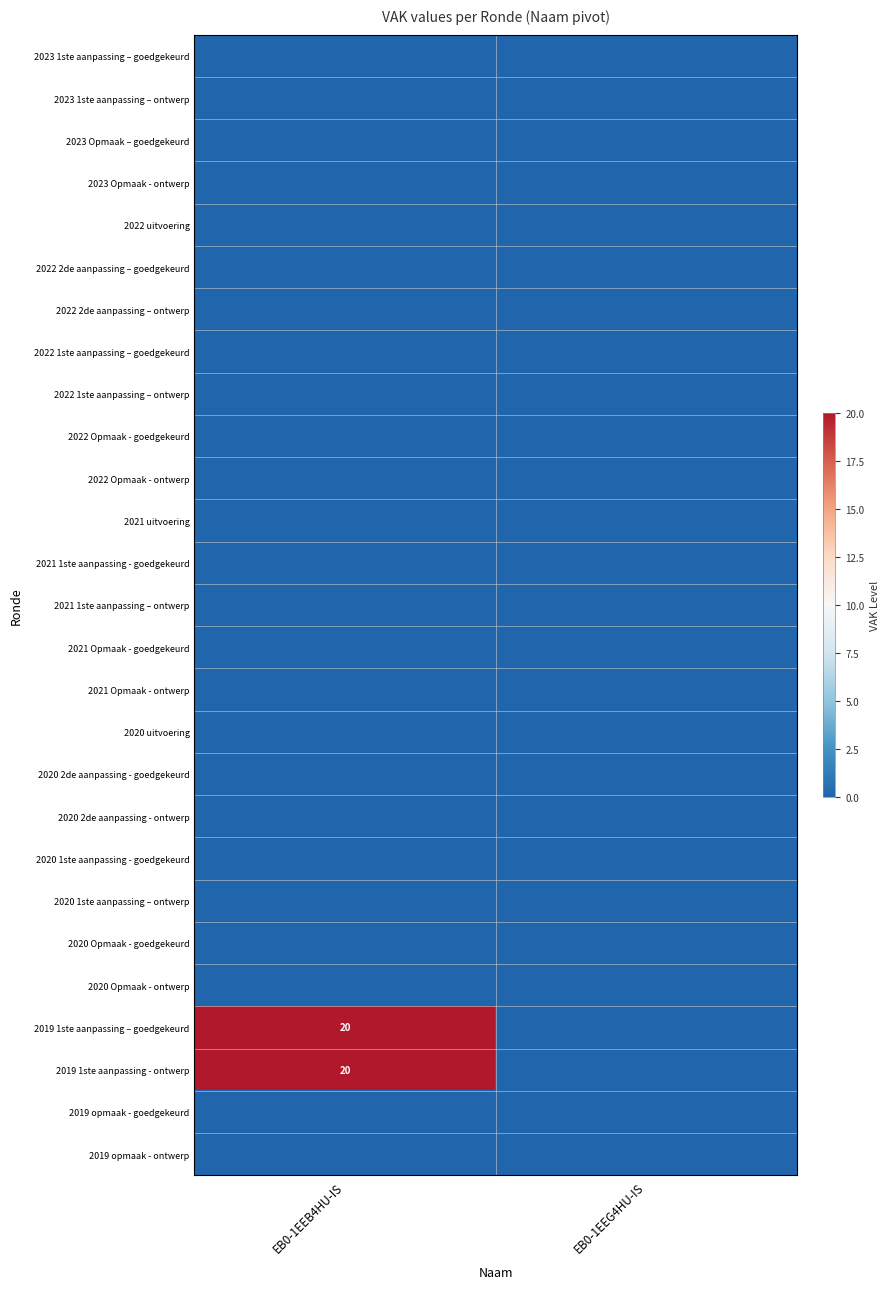

What is the difference between the highest and lowest values at EB0-1EEB4HU-IS?

20